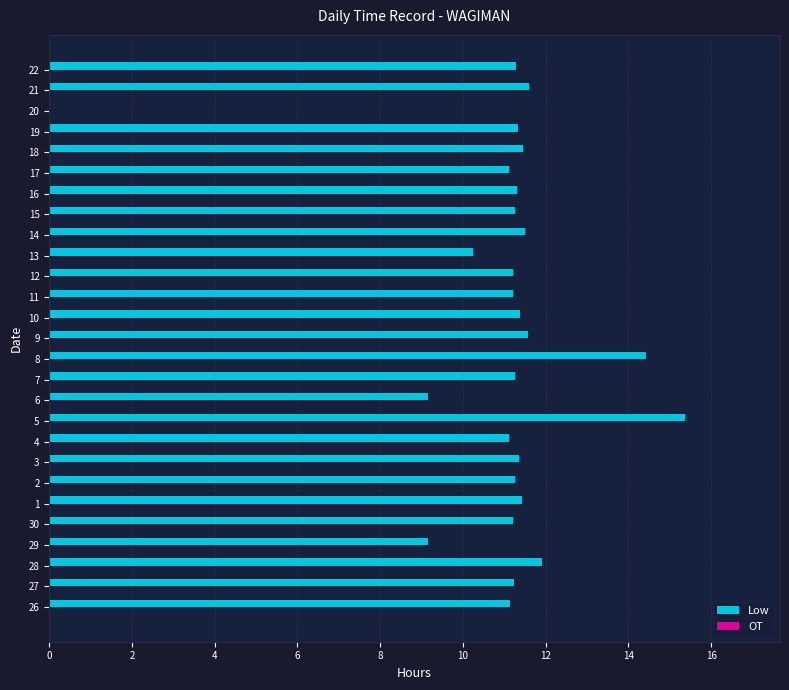

Approximately how many times larger is the value at 10 compared to 30?

1.0